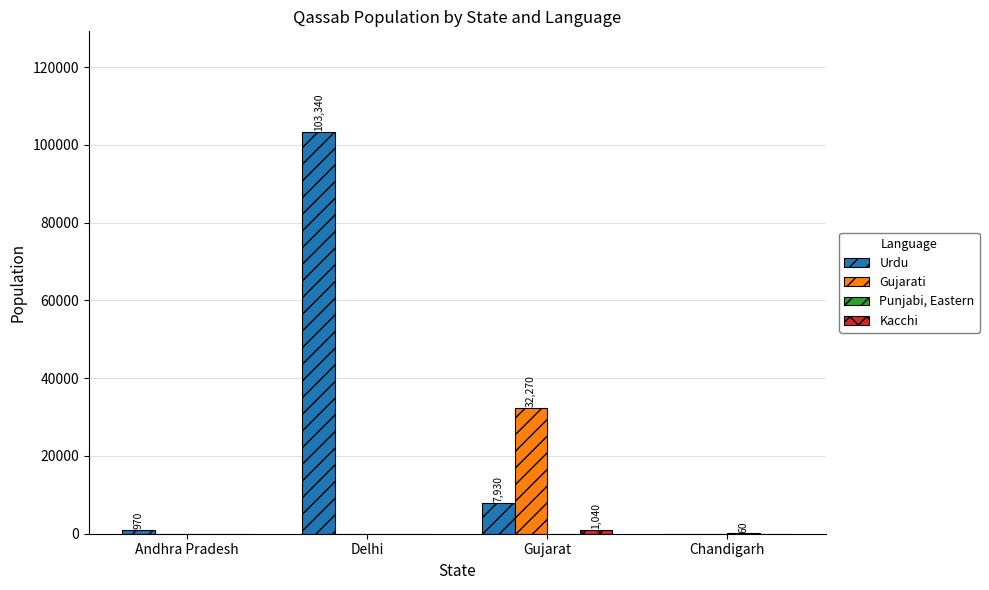

Which series changed the most between Delhi and Gujarat?

Urdu